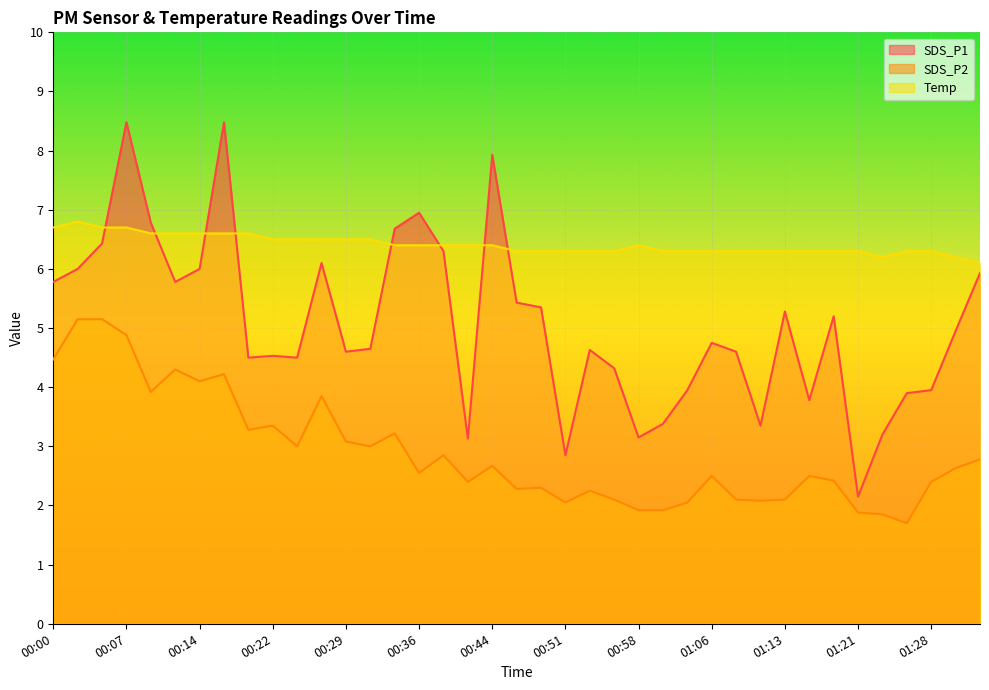

Is it true that Temp equals 3.3 at 00:10?

False